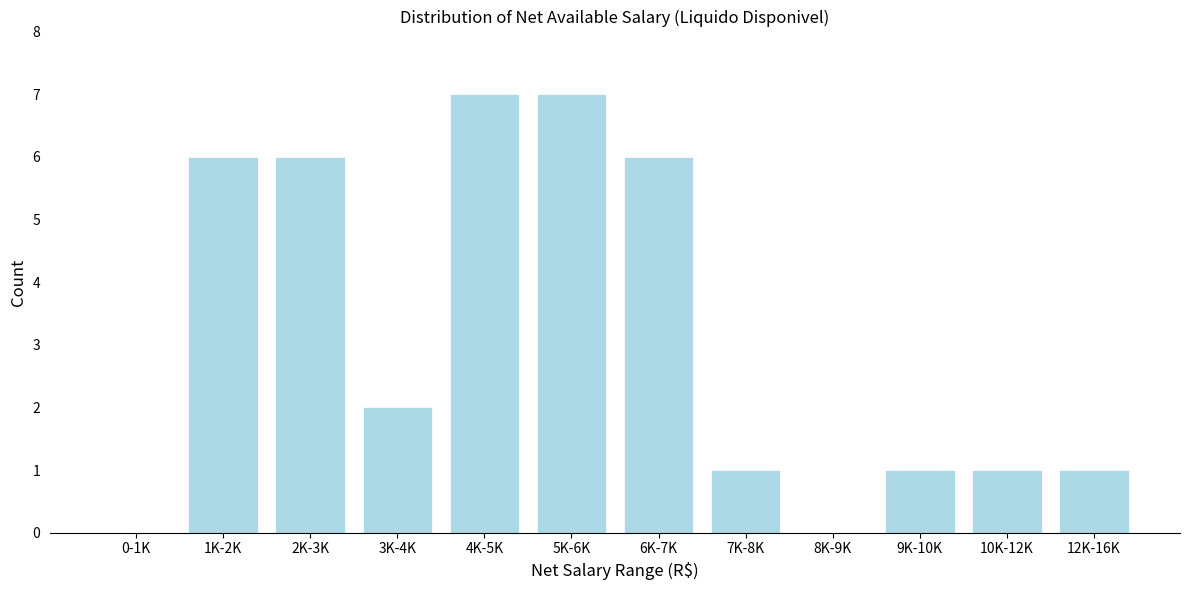

Reading left to right, list all the values displayed in this chart.

0-1K=0	1K-2K=6	2K-3K=6	3K-4K=2	4K-5K=7	5K-6K=7	6K-7K=6	7K-8K=1	8K-9K=0	9K-10K=1	10K-12K=1	12K-16K=1